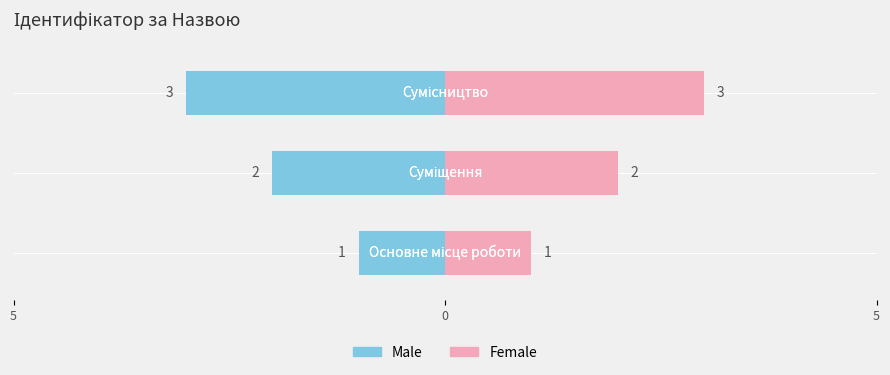

Count the number of categories in the chart.

3